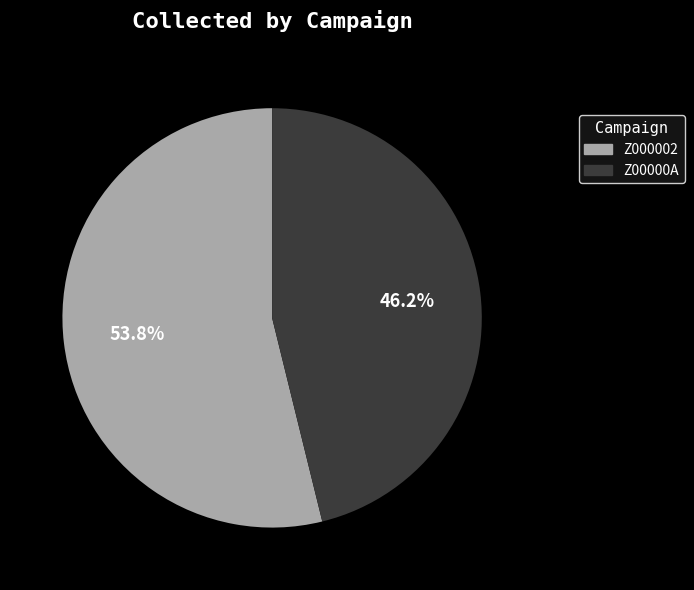

To the nearest percent, what portion does Z000002 represent?

54%